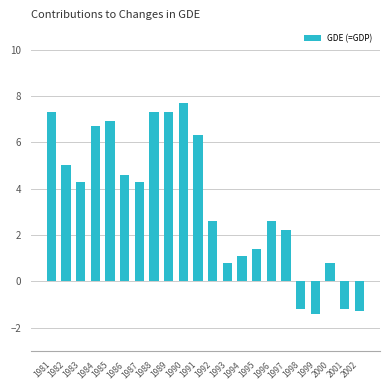

What is the sum of the values at 1990 and 1995?

9.1